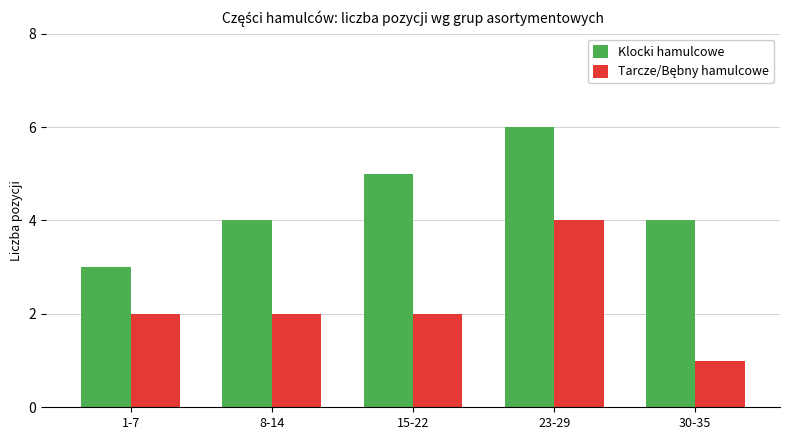

What is the approximate value of Klocki hamulcowe at 15-22?

5